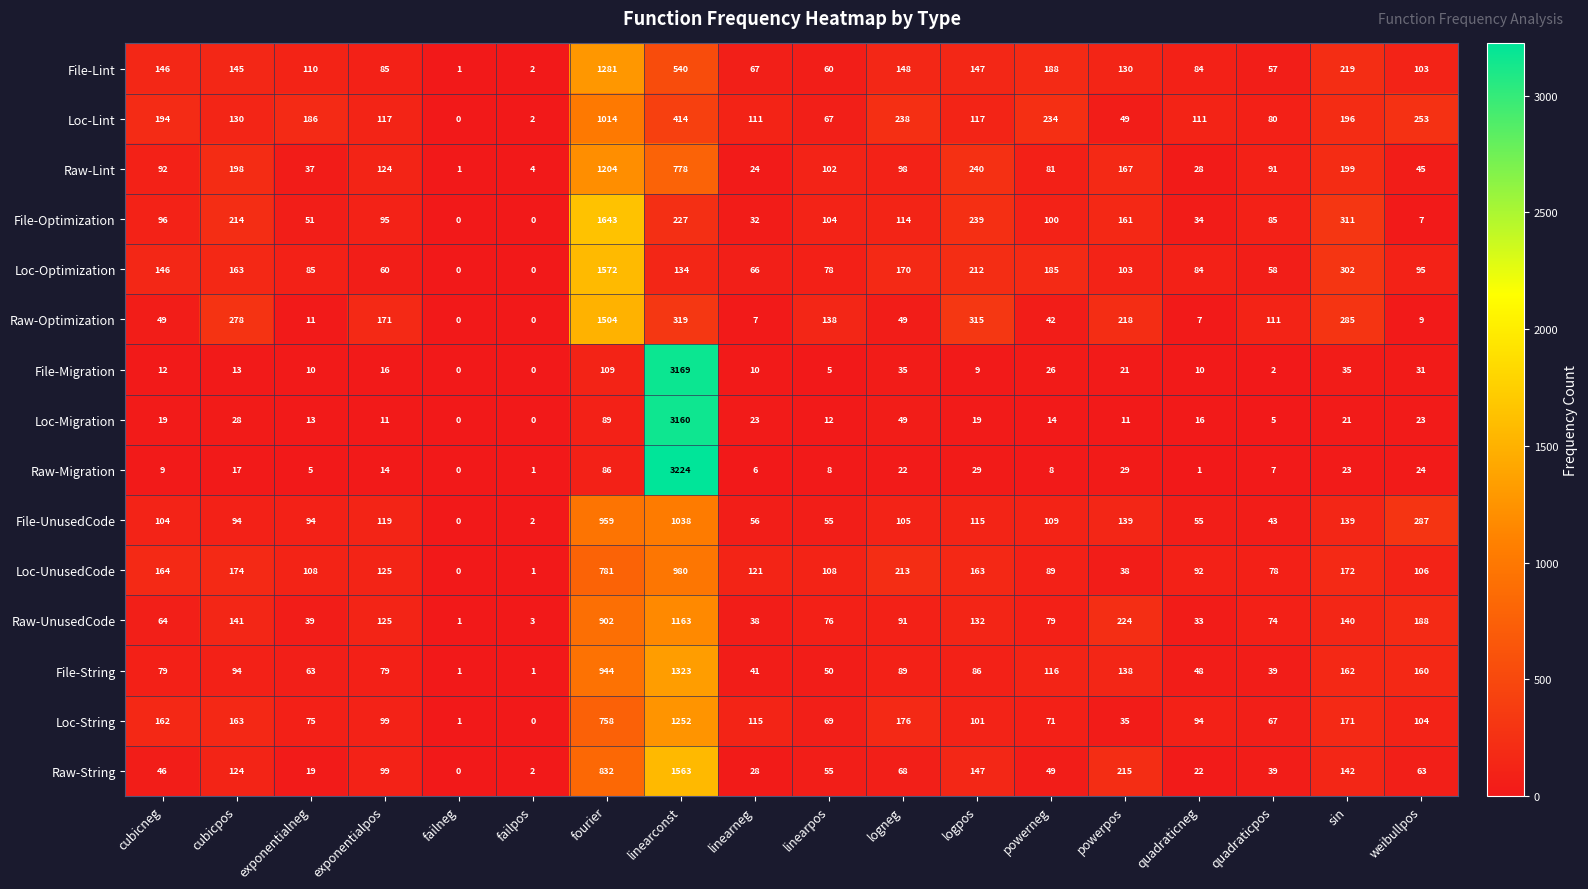

Between exponentialpos and linearconst, which series saw the biggest shift?

Raw-Migration